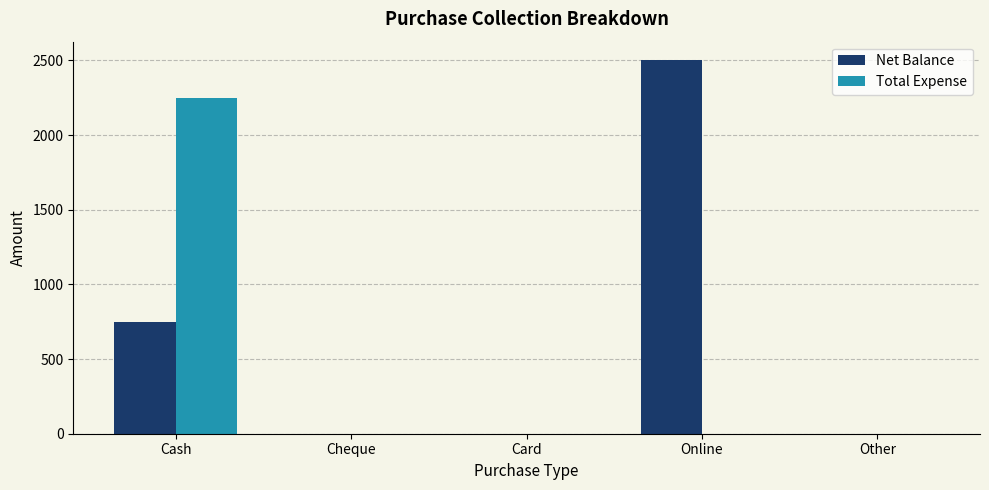

The Net Balance series shows 2500 at Online. True or false?

True